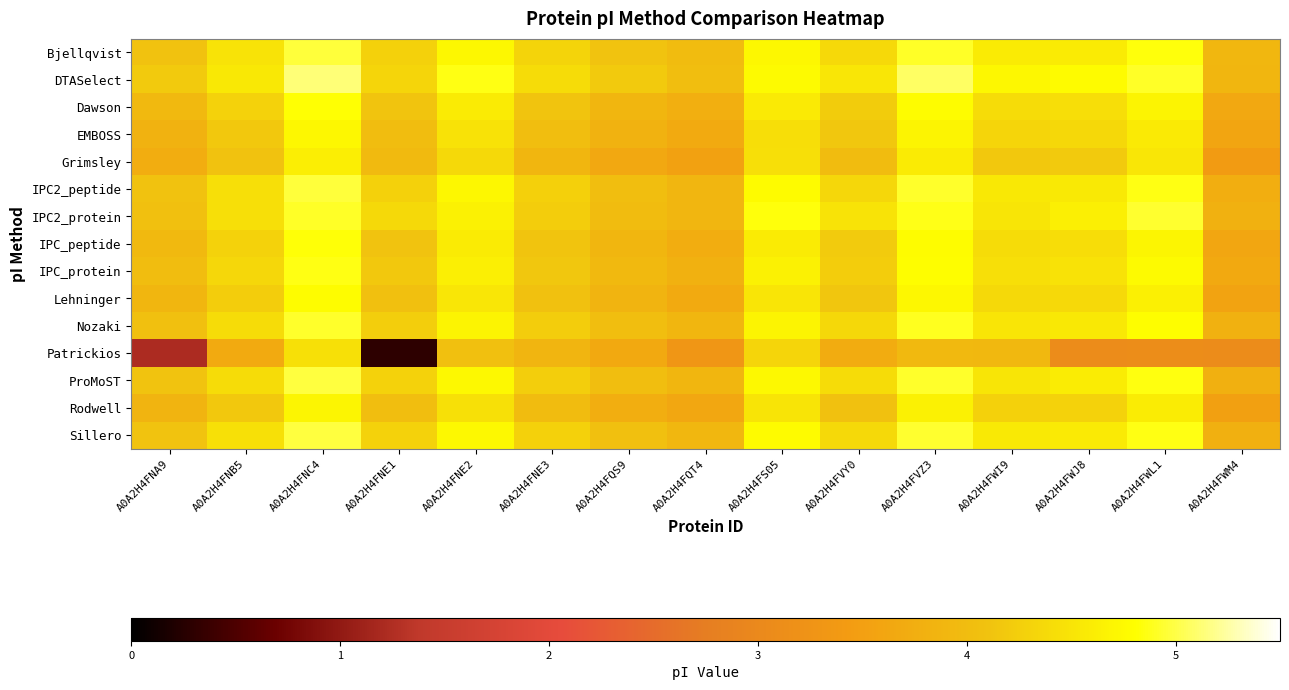

How many distinct data groups are displayed?

15